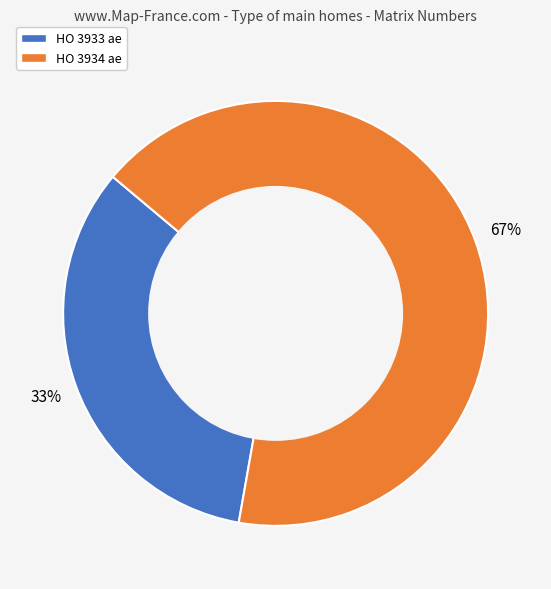

Do HO 3933 ae and HO 3934 ae together represent more than half of the pie?

Yes